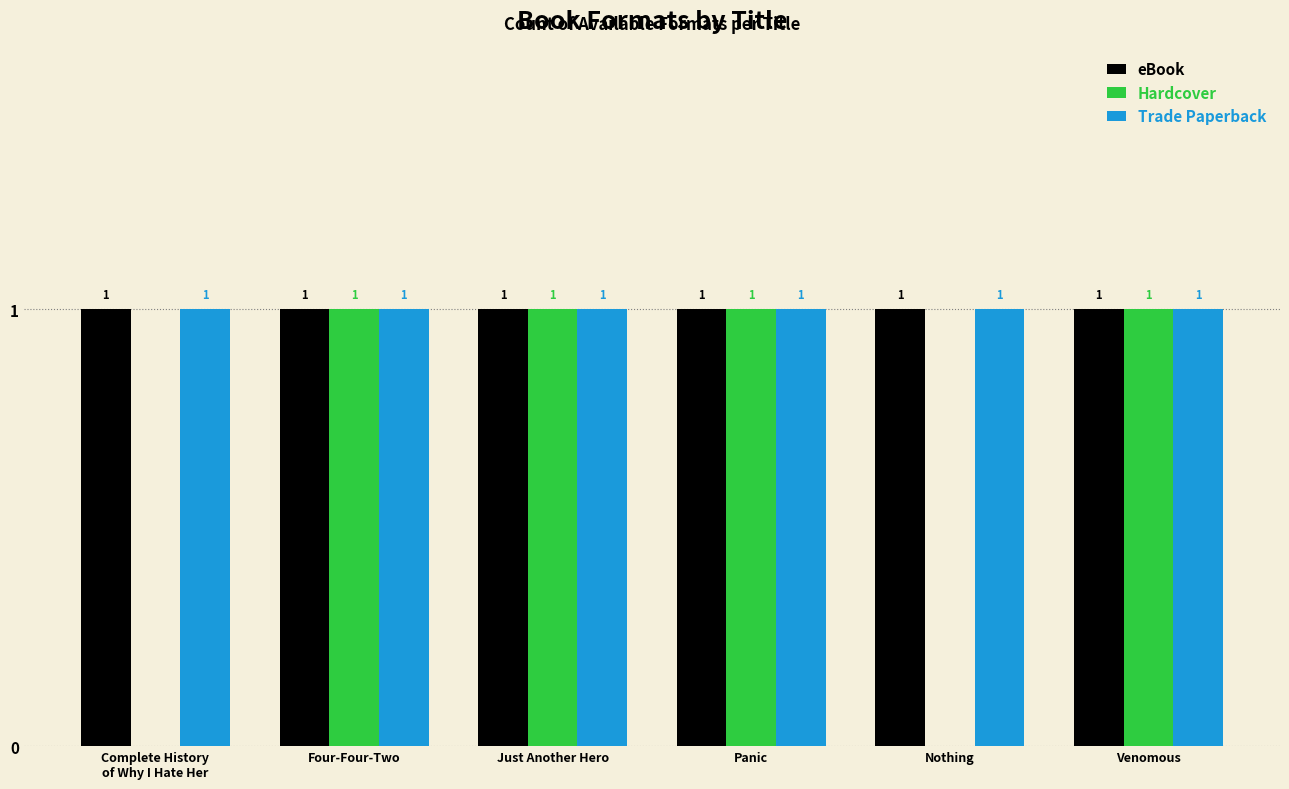

What is the sum of all eBook values?

6